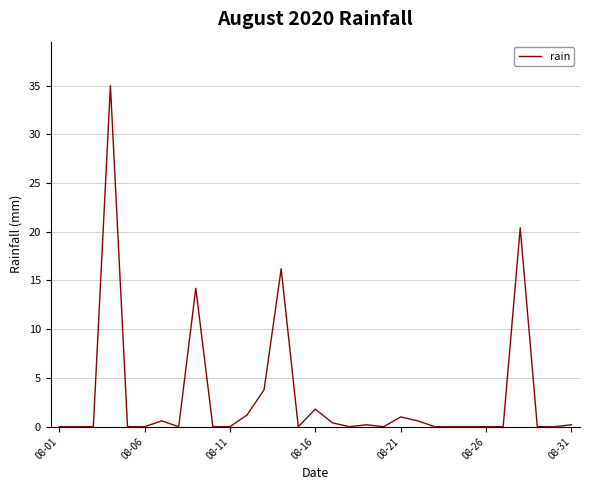

What is the difference between the maximum and minimum values?

35.0